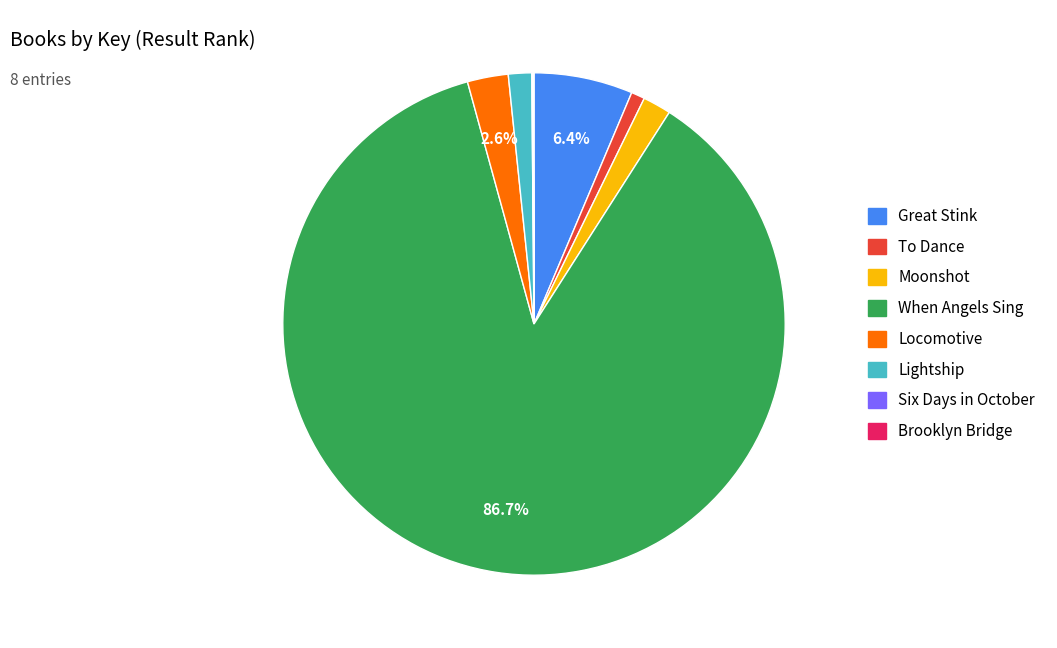

Between Locomotive and Moonshot, which is larger?

Locomotive